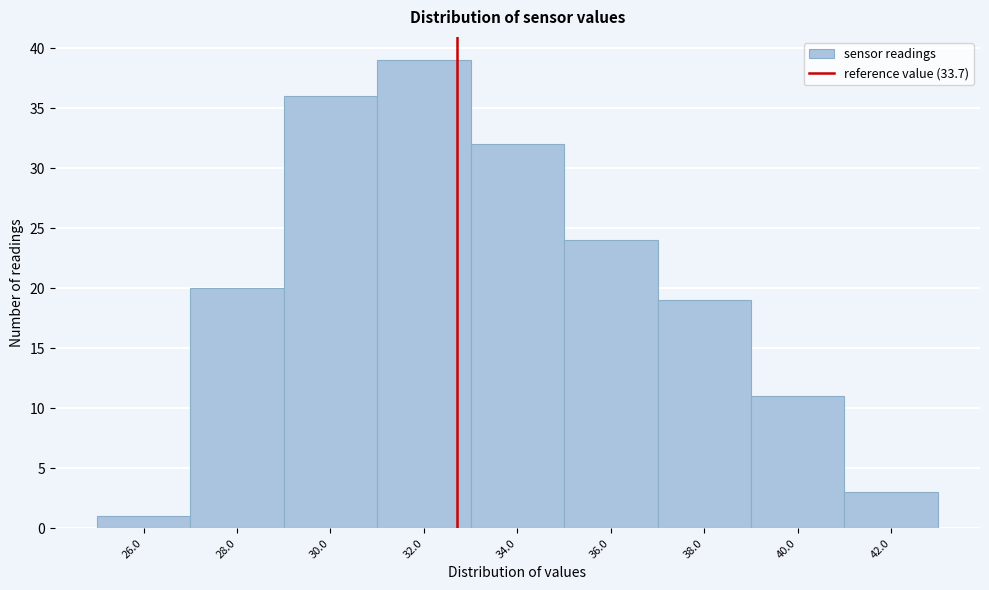

Reading left to right, what are all the values shown in this chart?

1	20	36	39	32	24	19	11	3